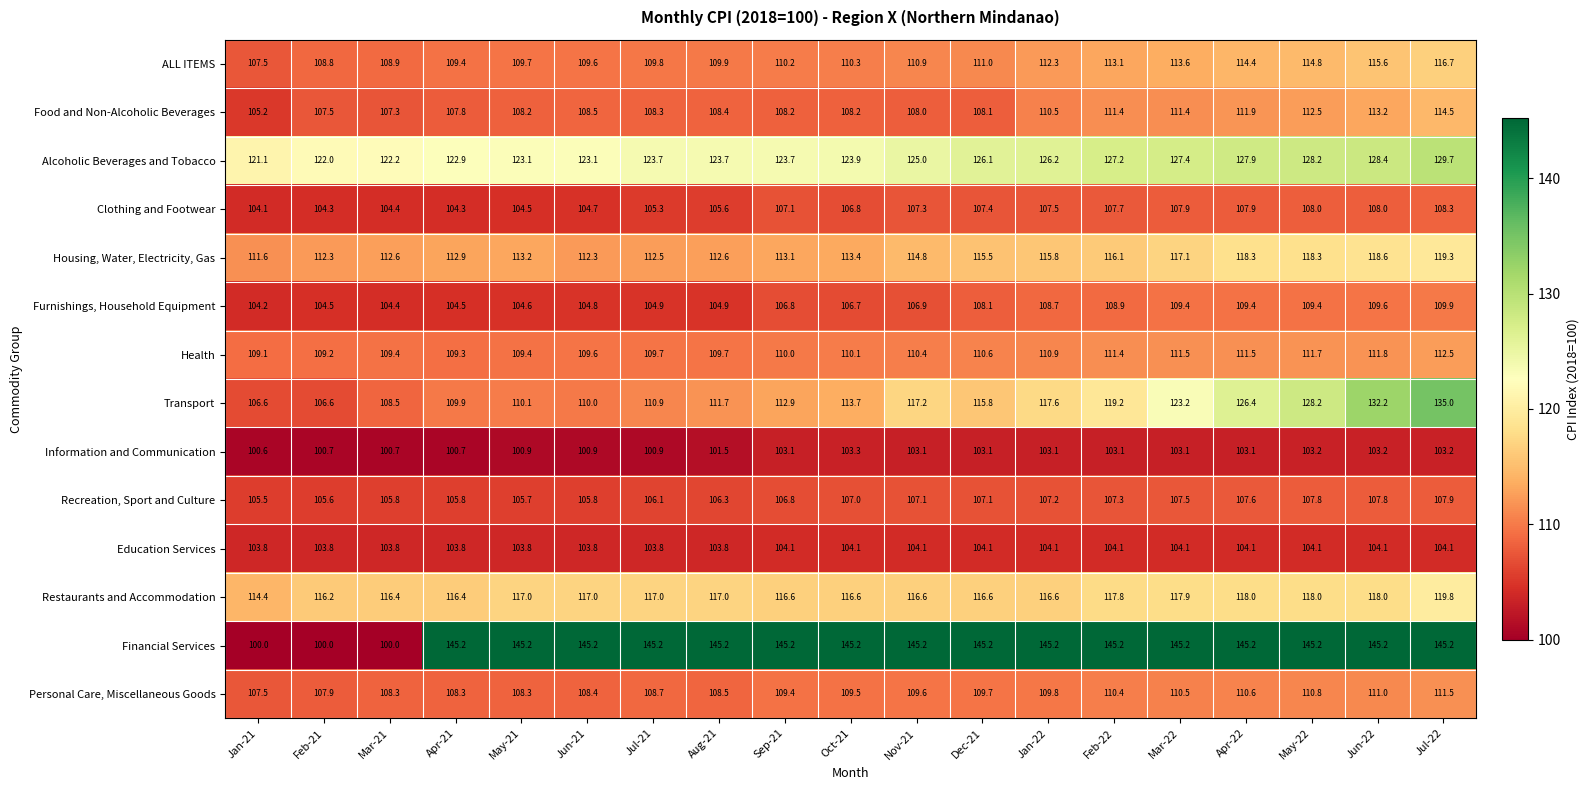

Rank the series by their maximum value, from highest to lowest.

Financial Services, Transport, Alcoholic Beverages and Tobacco, Restaurants and Accommodation, Housing, Water, Electricity, Gas, ALL ITEMS, Food and Non-Alcoholic Beverages, Health, Personal Care, Miscellaneous Goods, Furnishings, Household Equipment, Clothing and Footwear, Recreation, Sport and Culture, Education Services, Information and Communication